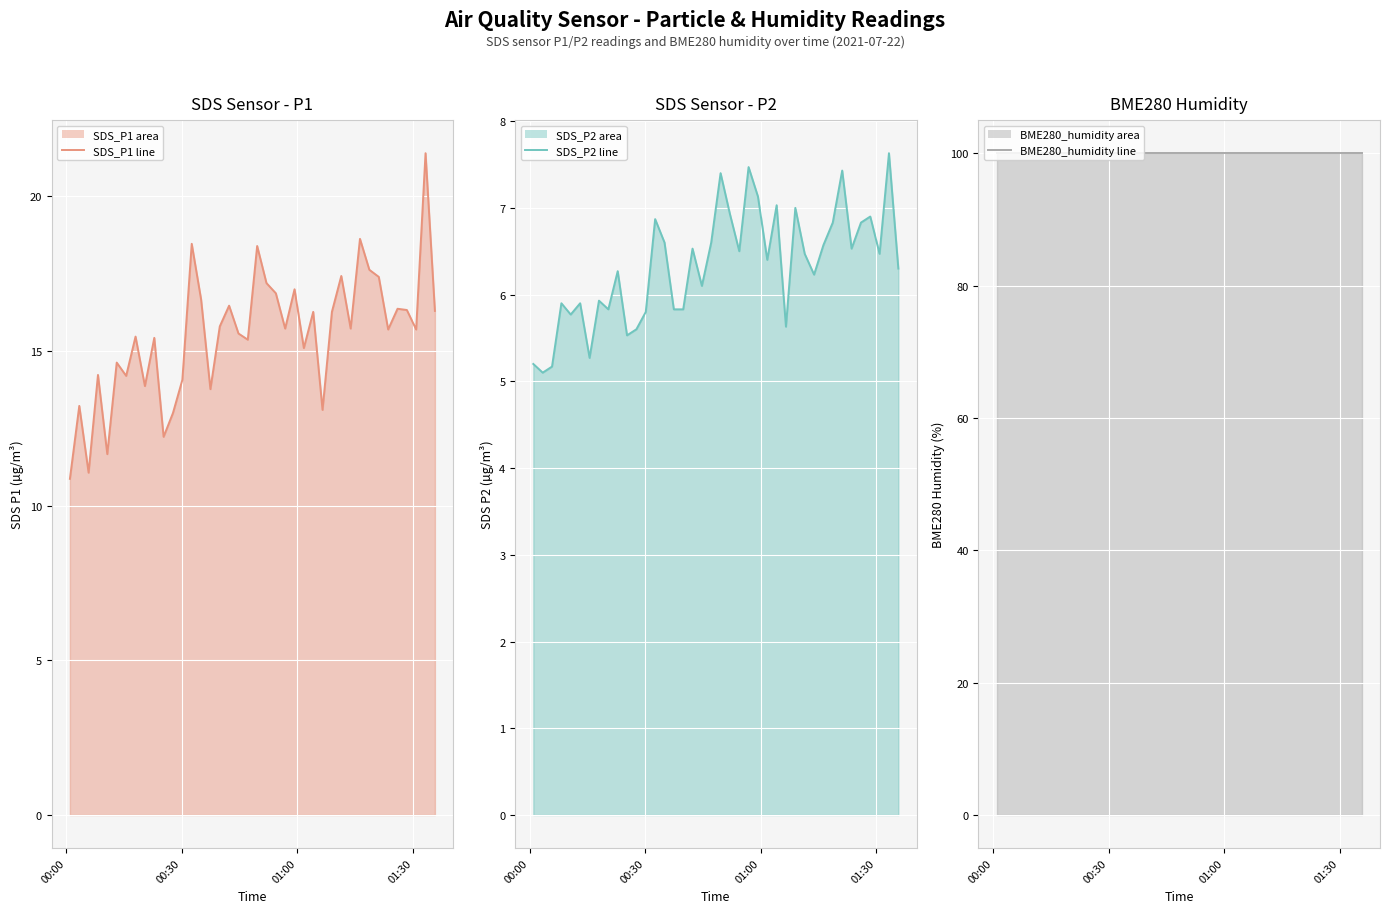

Reading right to left, what are all the values shown in this chart?

SDS_P1 (line): 16.3	21.4	15.7	16.3	16.4	15.7	17.4	17.6	18.6	15.7	17.4	16.3	13.1	16.3	15.1	17.0	15.7	16.9	17.2	18.4	15.4	15.6	16.5	15.8	13.8	16.7	18.5	14.1	13.0	12.2	15.4	13.9	15.5	14.2	14.6	11.7	14.2	11.1	13.2	10.9
SDS_P2 (line): 6.3	7.6	6.5	6.9	6.8	6.5	7.4	6.8	6.6	6.2	6.5	7.0	5.6	7.0	6.4	7.1	7.5	6.5	6.9	7.4	6.6	6.1	6.5	5.8	5.8	6.6	6.9	5.8	5.6	5.5	6.3	5.8	5.9	5.3	5.9	5.8	5.9	5.2	5.1	5.2
BME280_humidity (line): 100.0	100.0	100.0	100.0	100.0	100.0	100.0	100.0	100.0	100.0	100.0	100.0	100.0	100.0	100.0	100.0	100.0	100.0	100.0	100.0	100.0	100.0	100.0	100.0	100.0	100.0	100.0	100.0	100.0	100.0	100.0	100.0	100.0	100.0	100.0	100.0	100.0	100.0	100.0	100.0